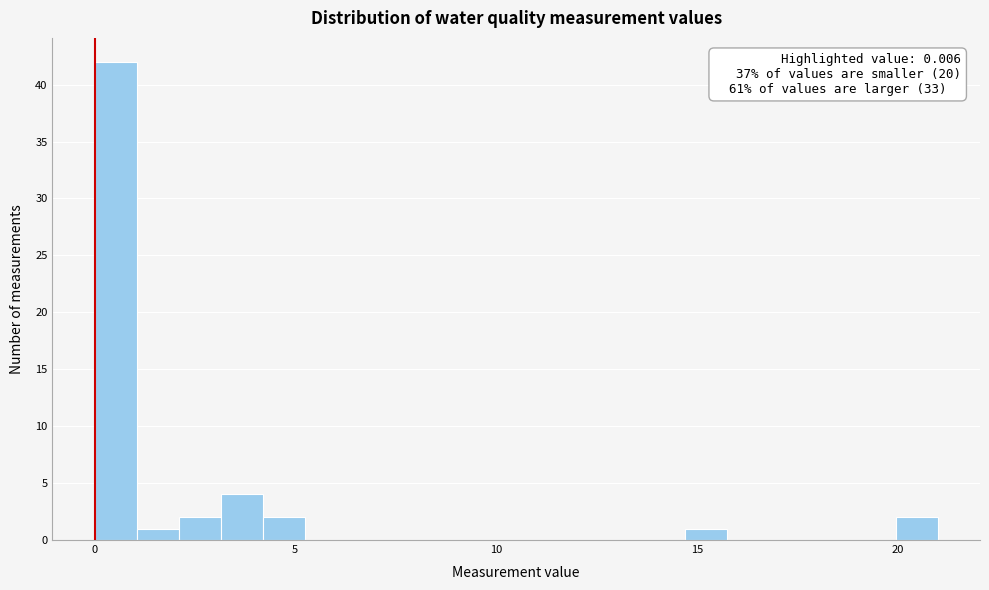

Read against the x-axis, roughly where is the centre of the tallest bar?

0.5